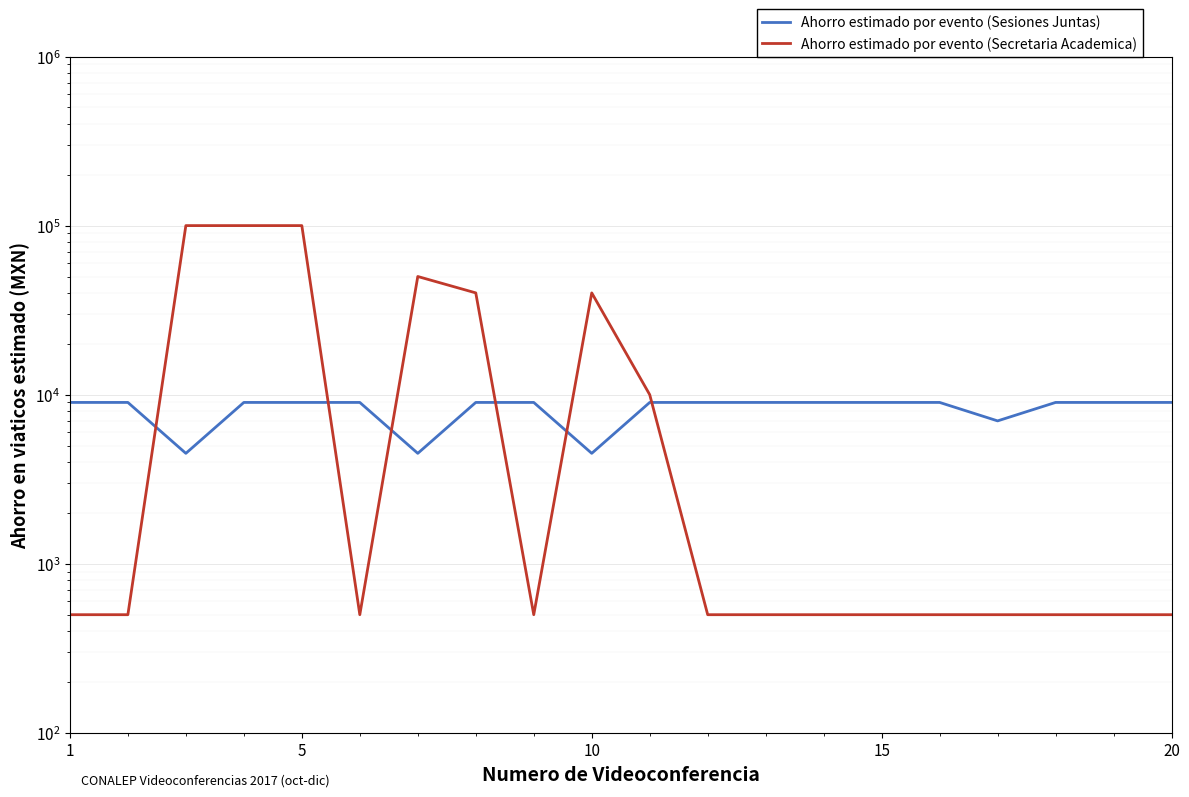

Count the number of data series in this chart.

2